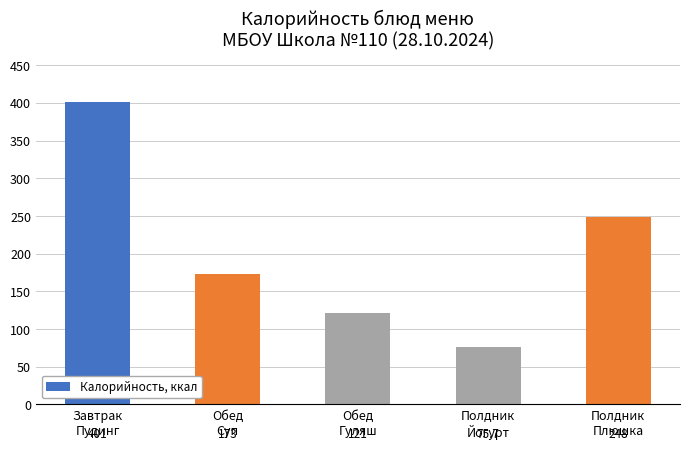

How many bars are there in total?

5